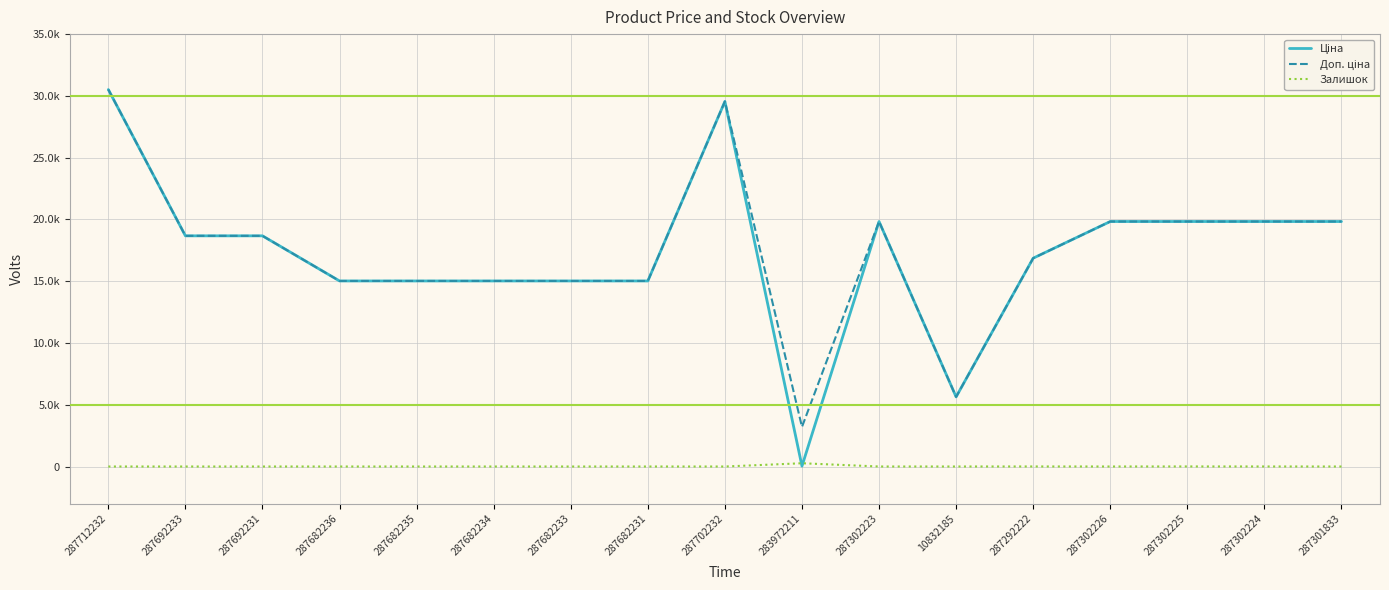

Does the chart have visible grid lines?

Yes